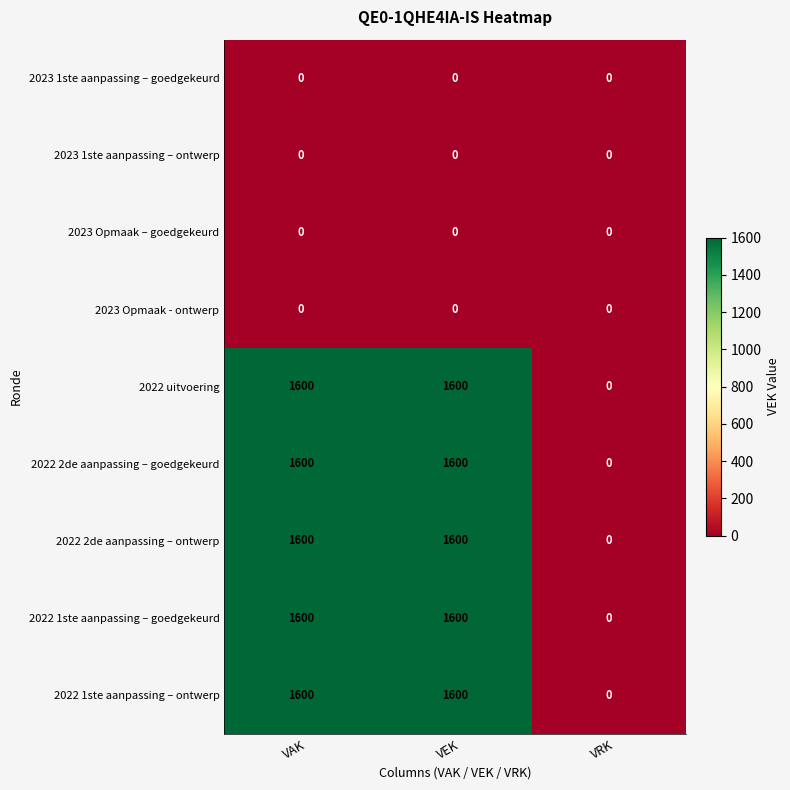

Reading left to right, what are all the values shown in this chart?

2023 1ste aanpassing – goedgekeurd: 0	0	0
2023 1ste aanpassing – ontwerp: 0	0	0
2023 Opmaak – goedgekeurd: 0	0	0
2023 Opmaak - ontwerp: 0	0	0
2022 uitvoering: 1600	1600	0
2022 2de aanpassing – goedgekeurd: 1600	1600	0
2022 2de aanpassing – ontwerp: 1600	1600	0
2022 1ste aanpassing – goedgekeurd: 1600	1600	0
2022 1ste aanpassing – ontwerp: 1600	1600	0